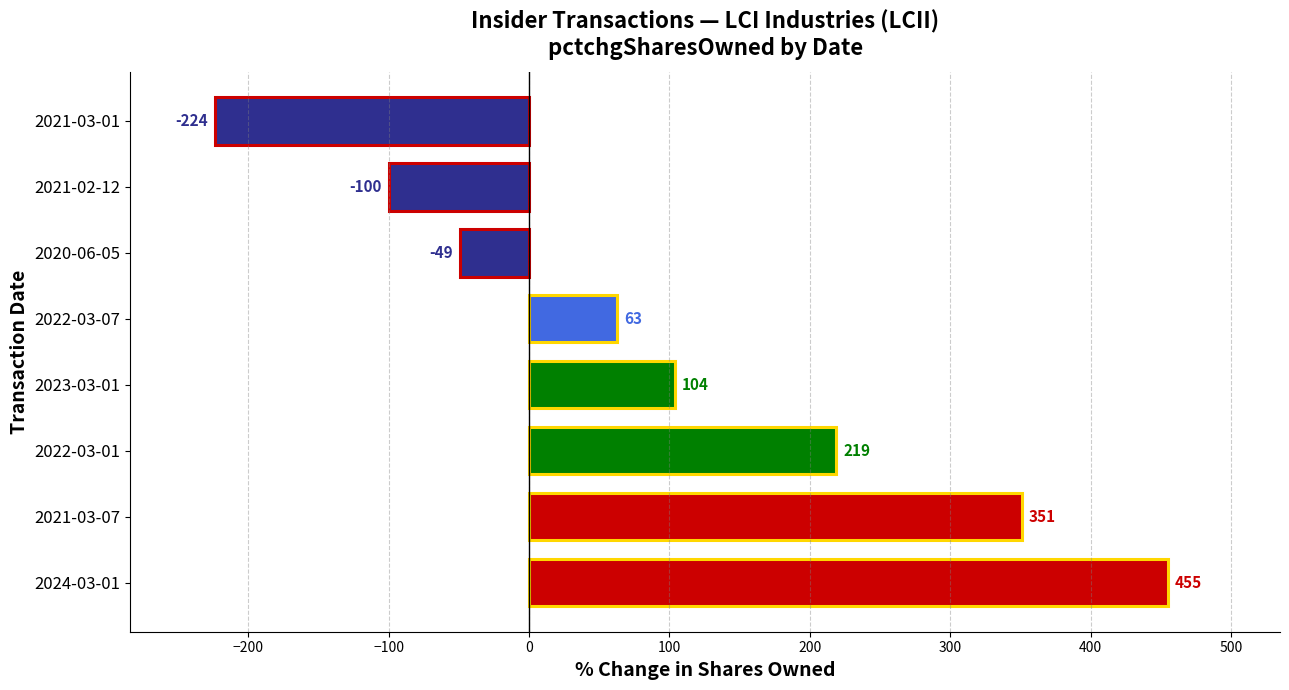

The chart shows a value of 25 at 2022-03-07. True or false?

False